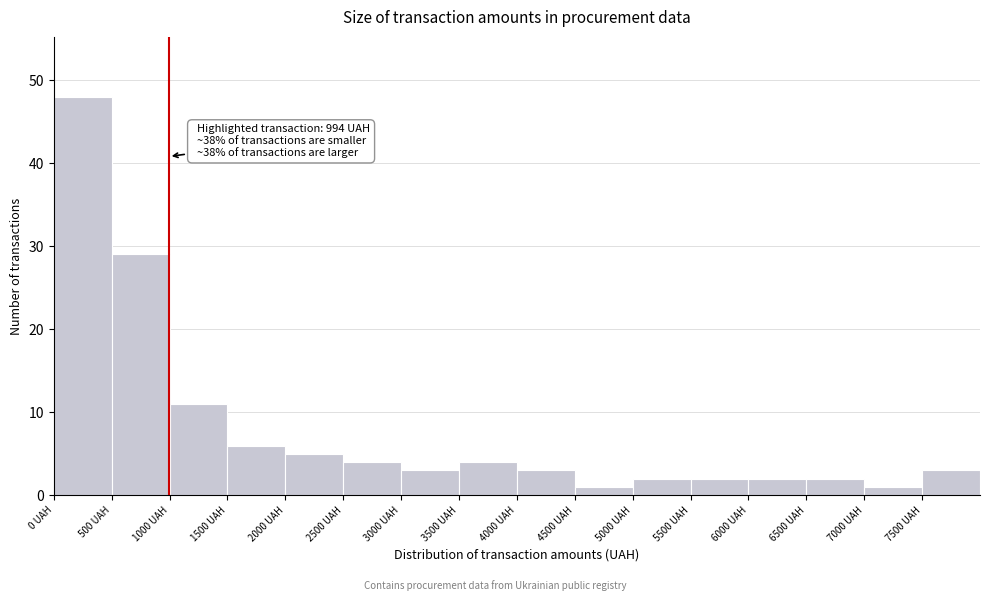

Over which range of the x-axis is the bar tallest?

0 to 500